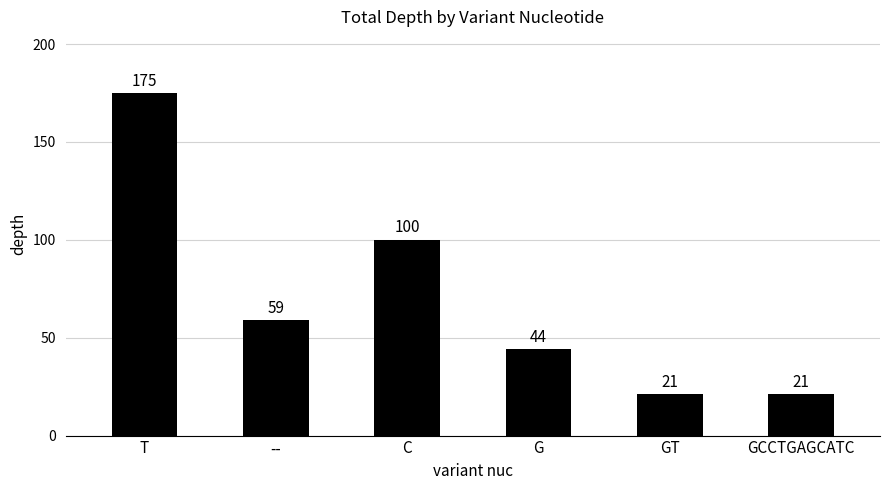

What is the difference between the second highest and second lowest values?

79